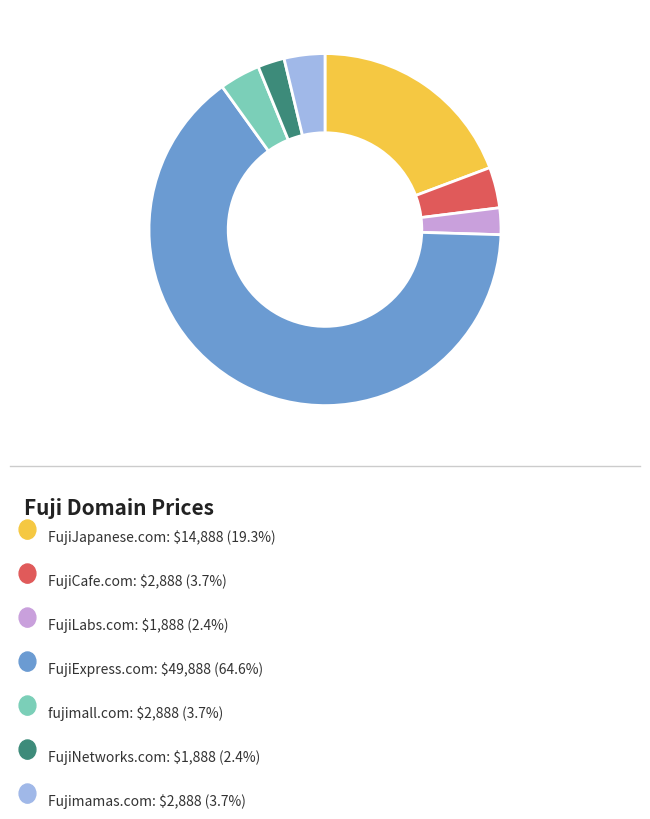

Does any single category account for the majority?

Yes